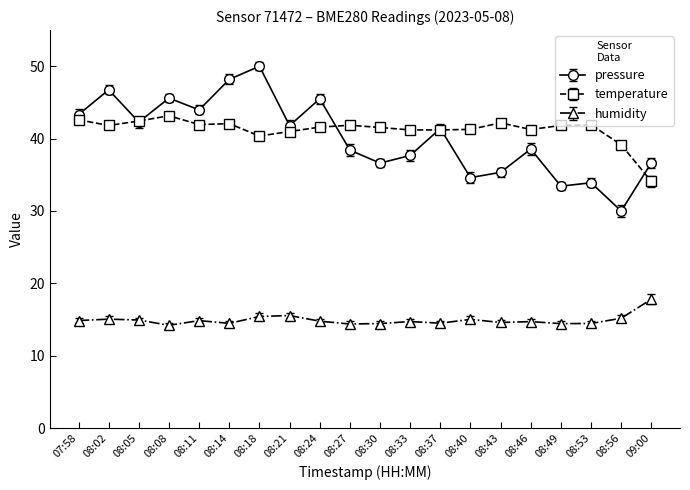

Is the value of temperature at 08:53 greater than the value of pressure at 08:14?

No